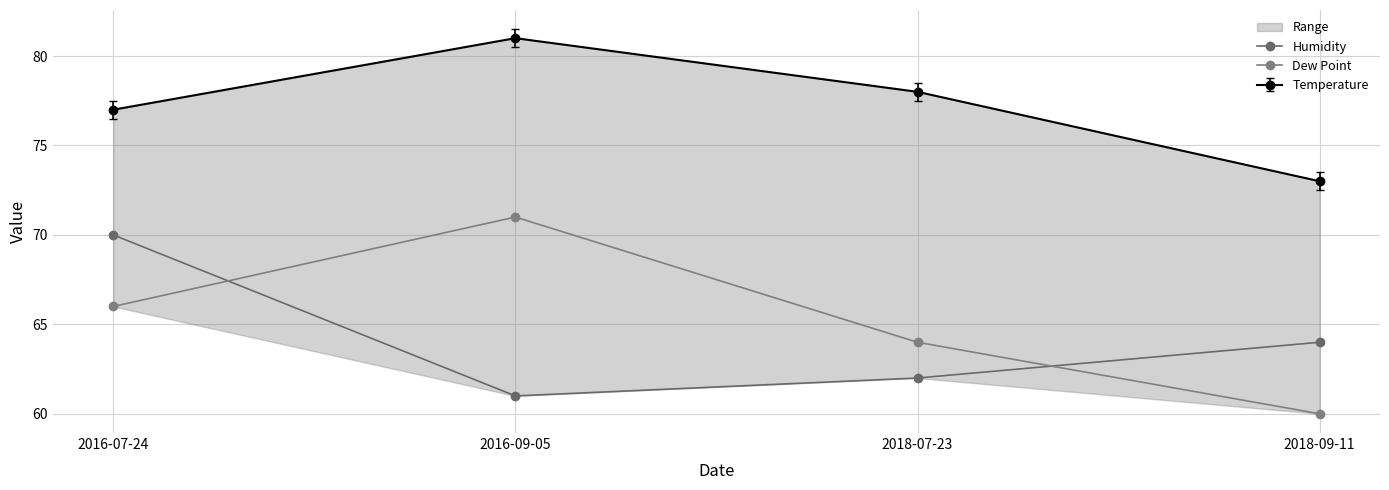

Where does the Humidity series first go above 64?

2016-07-24